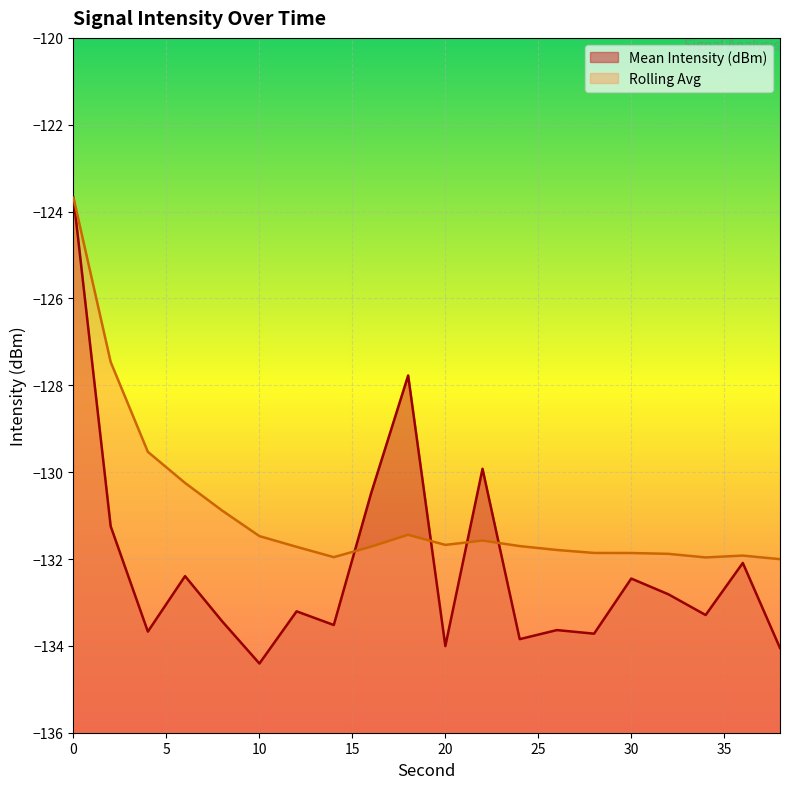

Which series has the largest range (max minus min)?

Mean Intensity (dBm)